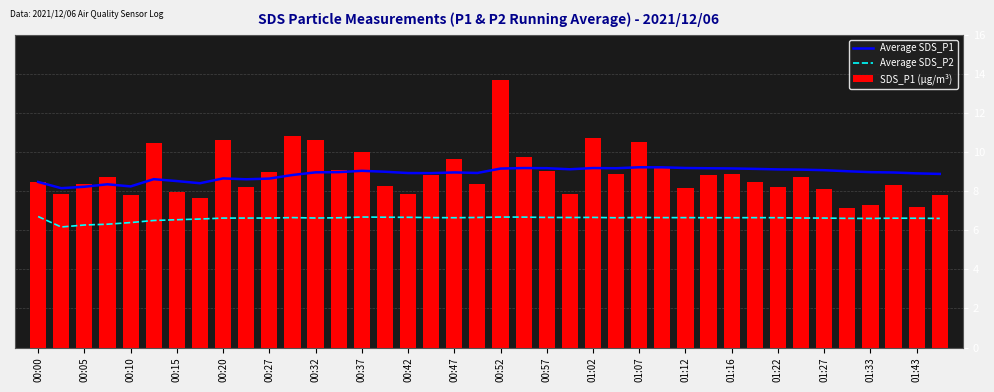

Are the bars horizontal?

No